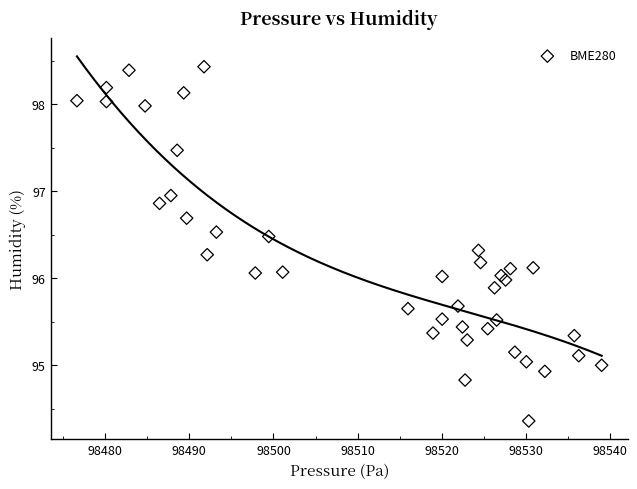

What is the range of X values (max minus min)?

62.3